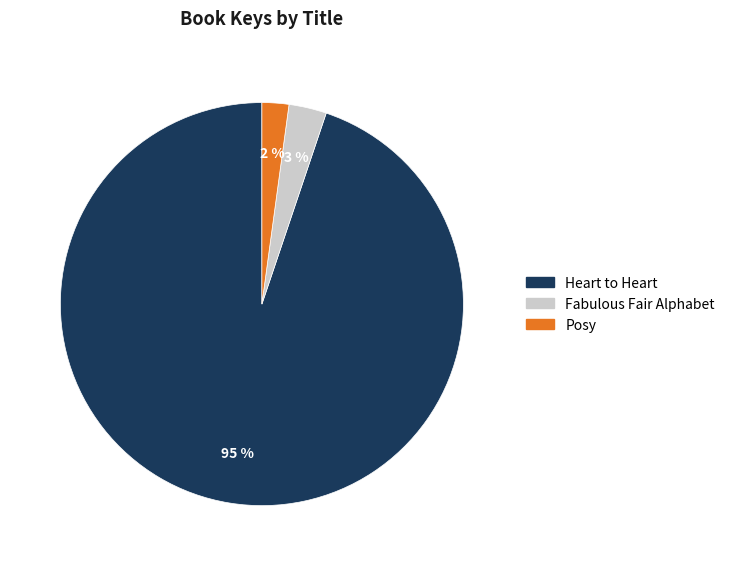

How many slices are in this pie chart?

3